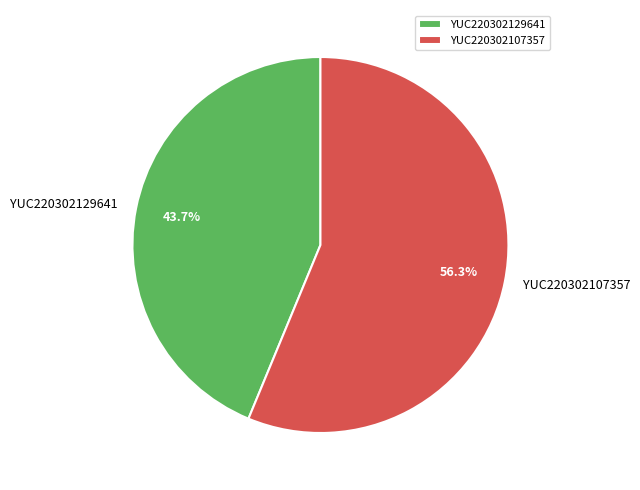

To the nearest percent, what is the combined percentage of YUC220302129641 and YUC220302107357?

100%